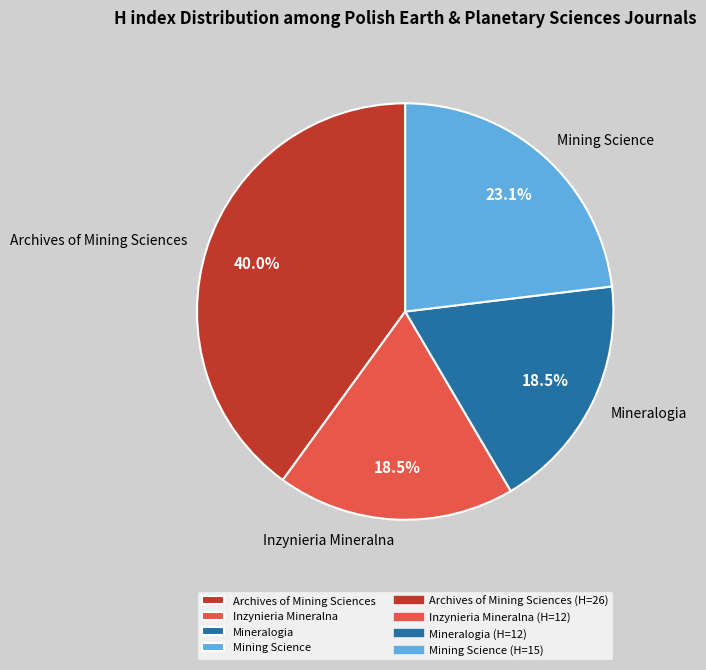

Which category has the biggest portion of the pie?

Archives of Mining Sciences